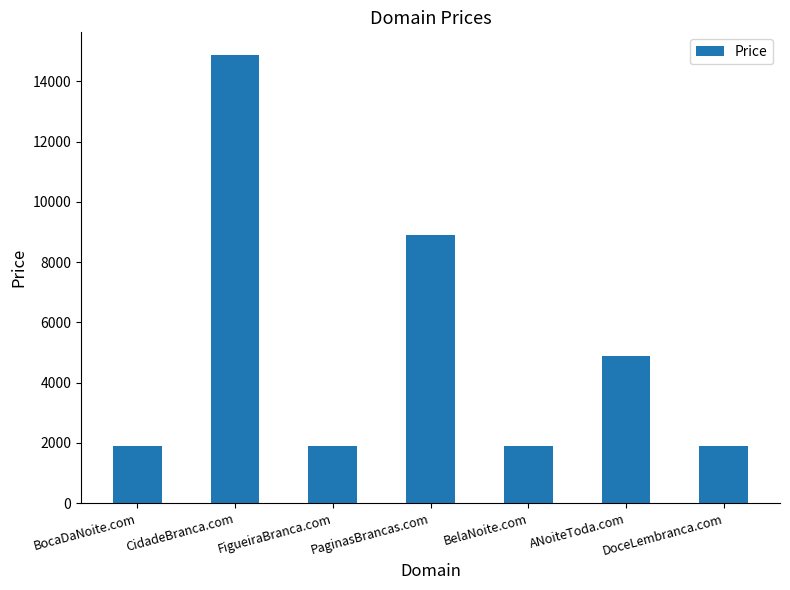

What is the ratio of the value at ANoiteToda.com to the value at PaginasBrancas.com?

0.5